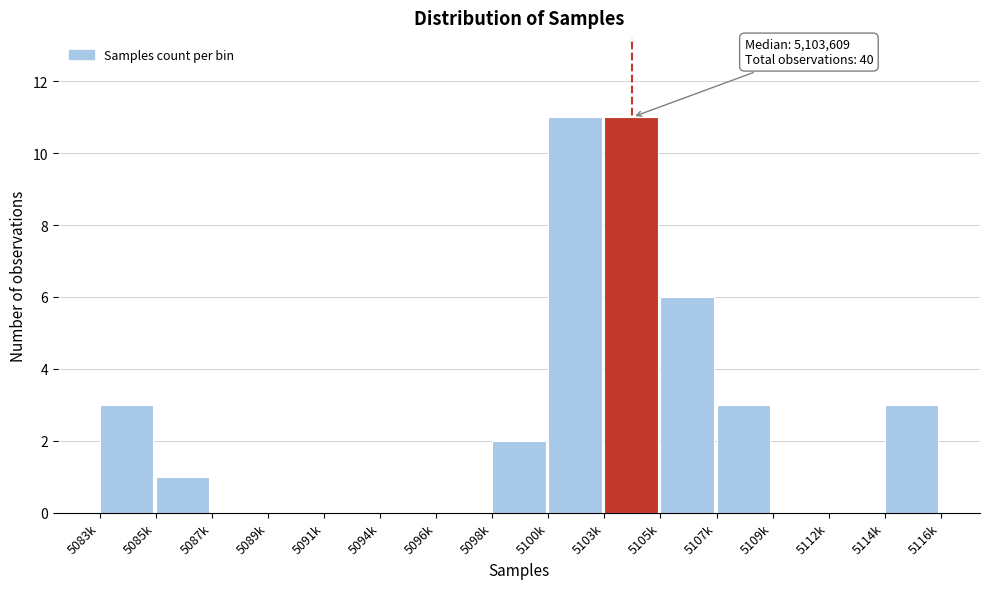

Reading left to right, what are all the values shown in this chart?

5083k=3	5085k=1	5087k=0	5089k=0	5091k=0	5094k=0	5096k=0	5098k=2	5100k=11	5103k=11	5105k=6	5107k=3	5109k=0	5112k=0	5114k=3